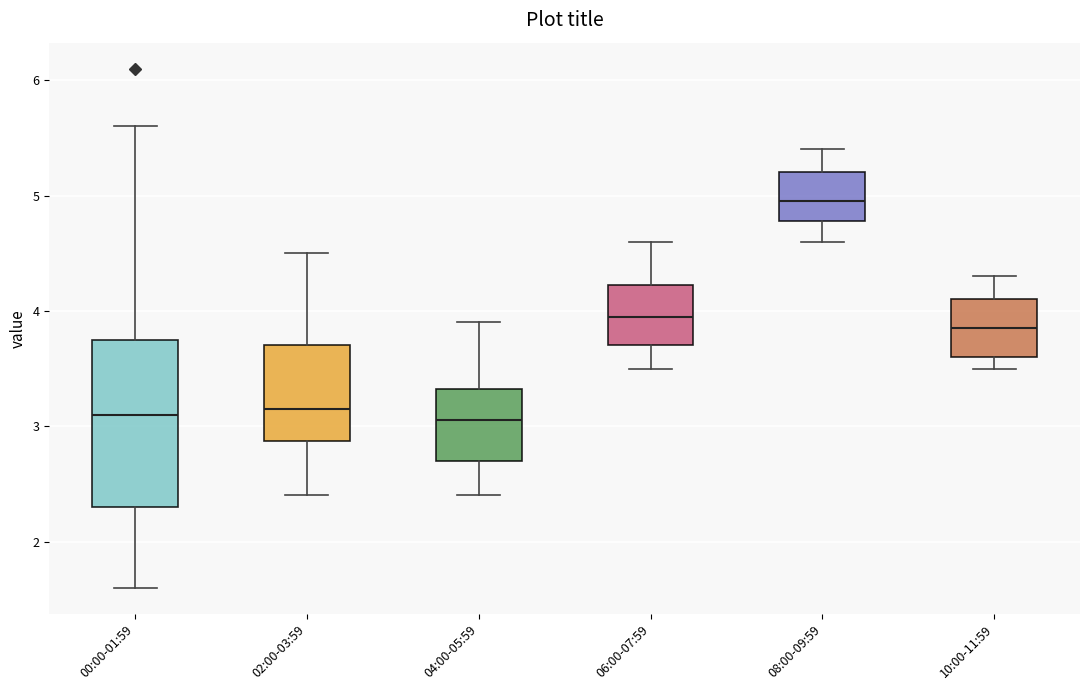

Reading left to right, read every box against the y-axis: the position of its median line, the range the box covers, and the ends of its whiskers. The values are not printed on the chart, so give them approximately, as read against the axis.

00:00-01:59: median 3.1, box 2.3 to 3.8, whiskers 1.6 to 5.6
02:00-03:59: median 3.2, box 2.9 to 3.7, whiskers 2.4 to 4.5
04:00-05:59: median 3.1, box 2.7 to 3.3, whiskers 2.4 to 3.9
06:00-07:59: median 4.0, box 3.7 to 4.2, whiskers 3.5 to 4.6
08:00-09:59: median 5.0, box 4.8 to 5.2, whiskers 4.6 to 5.4
10:00-11:59: median 3.9, box 3.6 to 4.1, whiskers 3.5 to 4.3